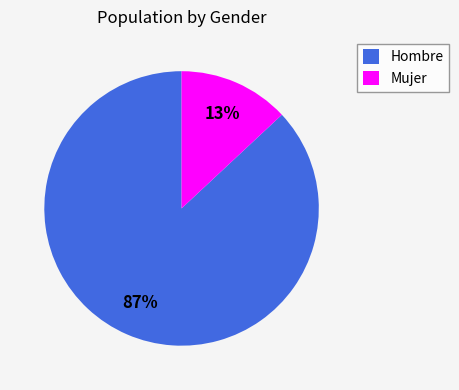

Approximately how many times larger is the value at Hombre compared to Mujer?

6.7